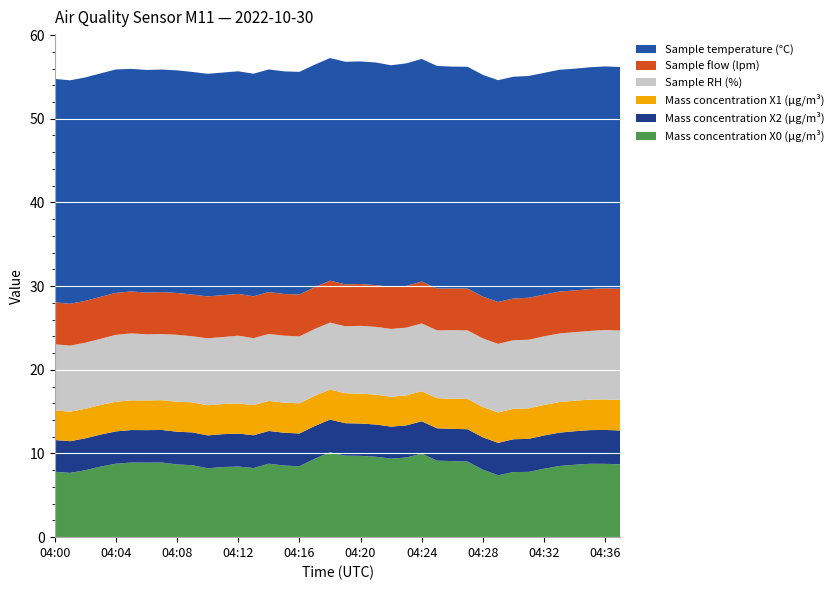

Reading right to left, extract all data points from this chart.

Mass concentration X0 (μg/m³): 04:37=8.7	04:36=8.8	04:35=8.8	04:34=8.7	04:33=8.5	04:32=8.2	04:31=7.8	04:30=7.8	04:29=7.4	04:28=8.1	04:27=9.0	04:26=9.1	04:25=9.1	04:24=10.0	04:23=9.5	04:22=9.4	04:21=9.6	04:20=9.7	04:19=9.7	04:18=10.1	04:17=9.4	04:16=8.5	04:15=8.6	04:14=8.8	04:13=8.3	04:12=8.4	04:11=8.4	04:10=8.2	04:09=8.6	04:08=8.7	04:07=8.9	04:06=8.9	04:05=8.9	04:04=8.8	04:03=8.4	04:02=8.0	04:01=7.7	04:00=7.8
Mass concentration X2 (μg/m³): 04:37=4.0	04:36=4.0	04:35=4.0	04:34=4.0	04:33=4.0	04:32=4.0	04:31=4.0	04:30=3.9	04:29=3.9	04:28=3.9	04:27=3.9	04:26=3.9	04:25=3.9	04:24=3.9	04:23=3.8	04:22=3.8	04:21=3.9	04:20=3.9	04:19=3.9	04:18=3.9	04:17=3.9	04:16=3.9	04:15=3.9	04:14=3.9	04:13=3.9	04:12=3.9	04:11=3.9	04:10=3.9	04:09=3.9	04:08=3.9	04:07=3.9	04:06=3.9	04:05=3.9	04:04=3.9	04:03=3.8	04:02=3.8	04:01=3.8	04:00=3.8
Mass concentration X1 (μg/m³): 04:37=3.6	04:36=3.6	04:35=3.6	04:34=3.6	04:33=3.6	04:32=3.6	04:31=3.6	04:30=3.6	04:29=3.6	04:28=3.6	04:27=3.6	04:26=3.6	04:25=3.6	04:24=3.6	04:23=3.6	04:22=3.6	04:21=3.6	04:20=3.6	04:19=3.6	04:18=3.6	04:17=3.6	04:16=3.6	04:15=3.6	04:14=3.6	04:13=3.6	04:12=3.6	04:11=3.6	04:10=3.6	04:09=3.6	04:08=3.6	04:07=3.6	04:06=3.5	04:05=3.5	04:04=3.5	04:03=3.5	04:02=3.5	04:01=3.5	04:00=3.5
Sample RH (%): 04:37=8.3	04:36=8.3	04:35=8.2	04:34=8.2	04:33=8.2	04:32=8.2	04:31=8.2	04:30=8.2	04:29=8.2	04:28=8.2	04:27=8.2	04:26=8.2	04:25=8.1	04:24=8.1	04:23=8.1	04:22=8.1	04:21=8.1	04:20=8.1	04:19=8.0	04:18=8.0	04:17=8.0	04:16=8.0	04:15=8.0	04:14=8.0	04:13=8.0	04:12=8.1	04:11=8.0	04:10=8.0	04:09=7.9	04:08=8.0	04:07=7.9	04:06=7.9	04:05=8.0	04:04=8.0	04:03=7.9	04:02=7.9	04:01=7.9	04:00=7.9
Sample flow (lpm): 04:37=5.0	04:36=5.0	04:35=5.0	04:34=5.0	04:33=5.0	04:32=5.0	04:31=5.0	04:30=5.0	04:29=5.0	04:28=5.0	04:27=5.0	04:26=5.0	04:25=5.0	04:24=5.0	04:23=5.0	04:22=5.0	04:21=5.0	04:20=5.0	04:19=5.0	04:18=5.0	04:17=5.0	04:16=5.0	04:15=5.0	04:14=5.0	04:13=5.0	04:12=5.0	04:11=5.0	04:10=5.0	04:09=5.0	04:08=5.0	04:07=5.0	04:06=5.0	04:05=5.0	04:04=5.0	04:03=5.0	04:02=5.0	04:01=5.0	04:00=5.0
Sample temperature (°C): 04:37=26.5	04:36=26.5	04:35=26.5	04:34=26.5	04:33=26.5	04:32=26.5	04:31=26.5	04:30=26.5	04:29=26.5	04:28=26.5	04:27=26.5	04:26=26.5	04:25=26.6	04:24=26.6	04:23=26.6	04:22=26.5	04:21=26.6	04:20=26.6	04:19=26.6	04:18=26.6	04:17=26.6	04:16=26.6	04:15=26.6	04:14=26.6	04:13=26.6	04:12=26.6	04:11=26.6	04:10=26.6	04:09=26.6	04:08=26.6	04:07=26.6	04:06=26.6	04:05=26.6	04:04=26.7	04:03=26.7	04:02=26.7	04:01=26.7	04:00=26.7